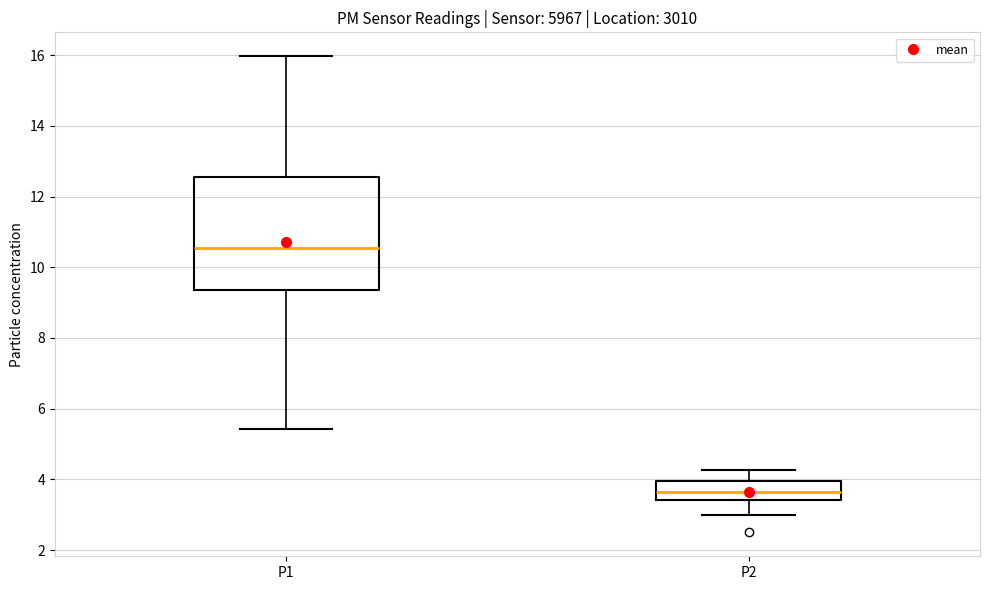

Comparing the boxes themselves (not the whiskers), which one is the tallest?

P1